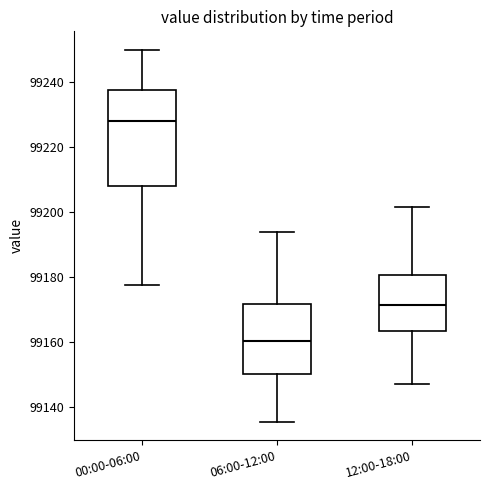

Reading left to right, read every box against the y-axis: the position of its median line, the range the box covers, and the ends of its whiskers. The values are not printed on the chart, so give them approximately, as read against the axis.

00:00-06:00: median 99228, box 99208 to 99238, whiskers 99178 to 99250
06:00-12:00: median 99160, box 99150 to 99172, whiskers 99136 to 99194
12:00-18:00: median 99172, box 99164 to 99180, whiskers 99148 to 99202